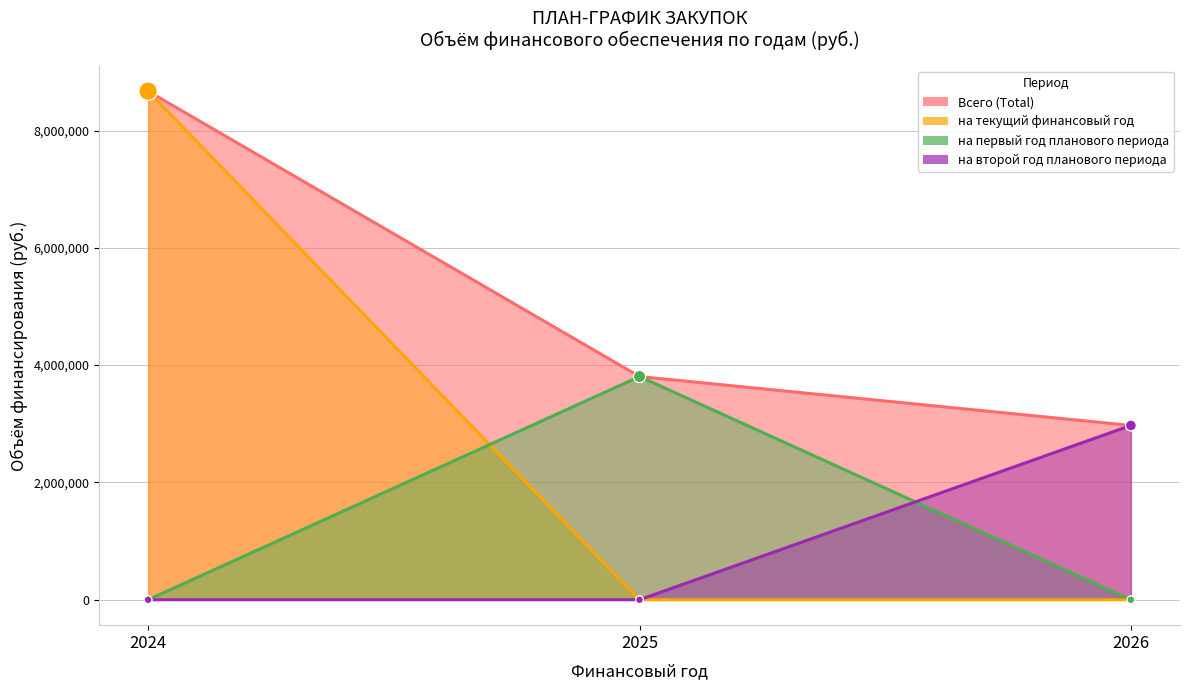

Which series has the largest total across all categories?

Всего (Total)